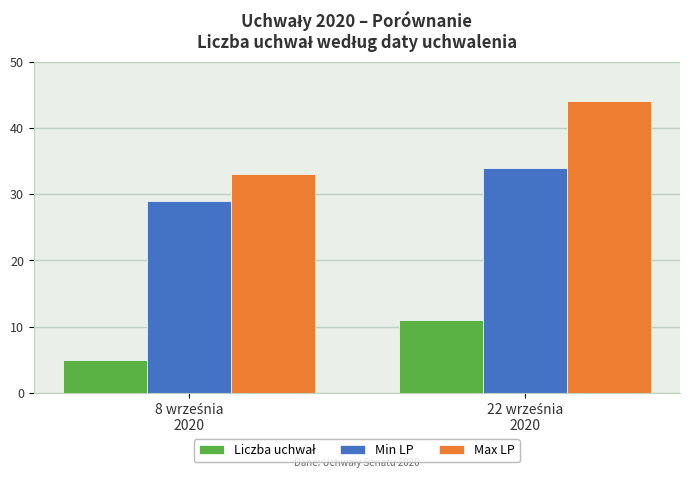

Which series has the widest spread of values?

Max LP